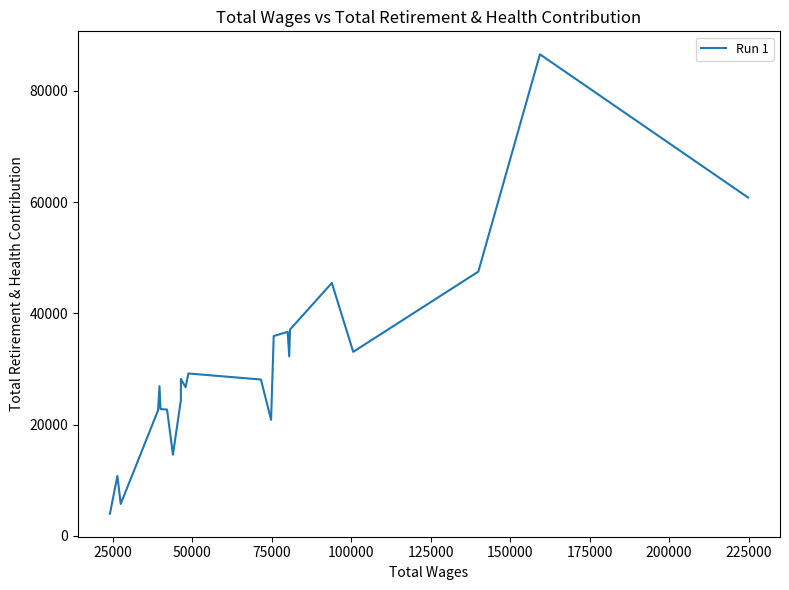

Does the chart have visible grid lines?

No